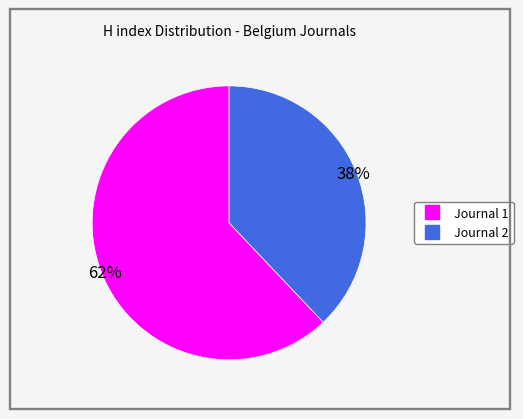

Is there a majority slice in this chart?

Yes